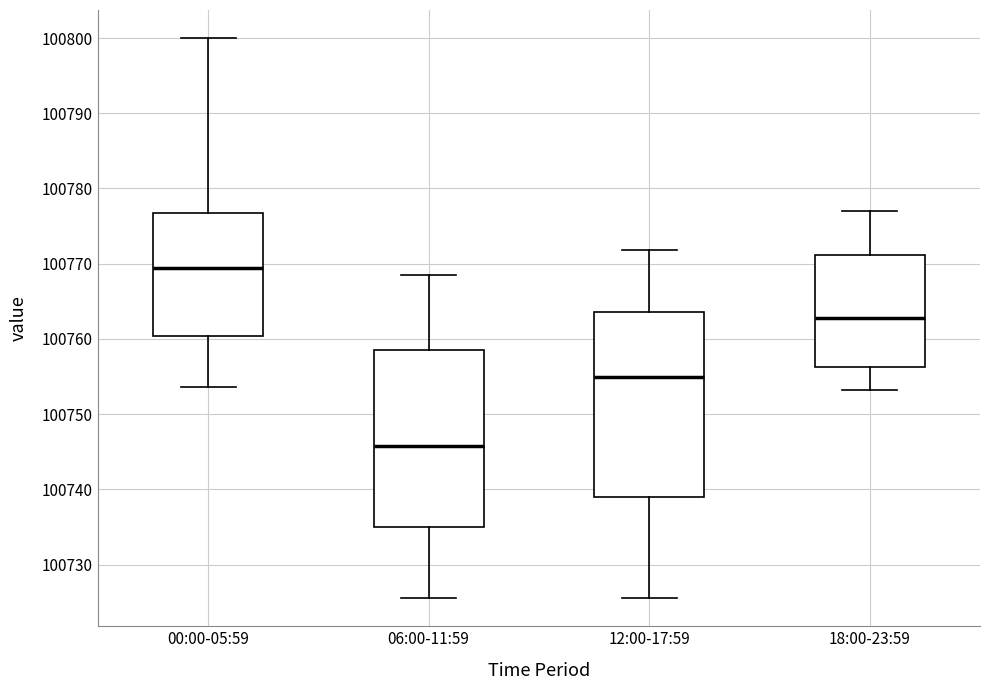

Reading left to right, transcribe this box plot: for each box, give where its median line is, the range the box spans, and where its two whiskers end, as read against the y-axis. The values are not printed on the chart, so give them approximately, as read against the axis.

00:00-05:59: median 100769, box 100760 to 100777, whiskers 100754 to 100800
06:00-11:59: median 100746, box 100735 to 100758, whiskers 100726 to 100769
12:00-17:59: median 100755, box 100739 to 100764, whiskers 100726 to 100772
18:00-23:59: median 100763, box 100756 to 100771, whiskers 100753 to 100777